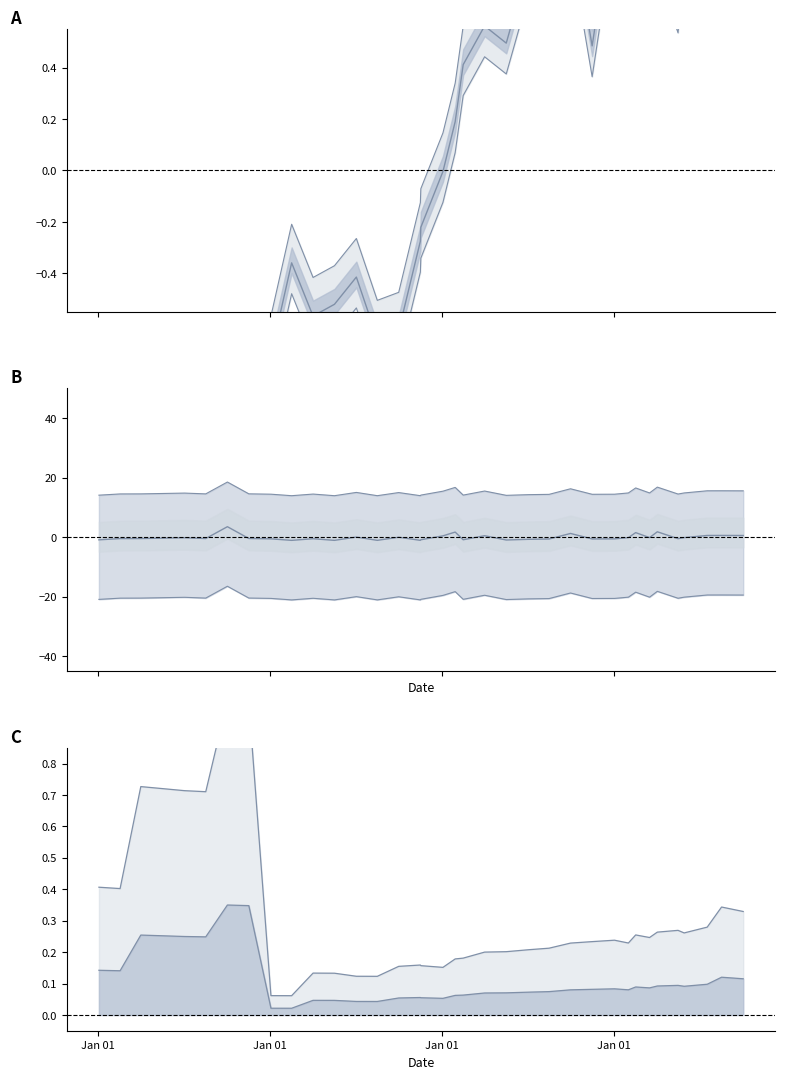

True or false: transactionShares and transactionPricePerShare cross at least once.

False